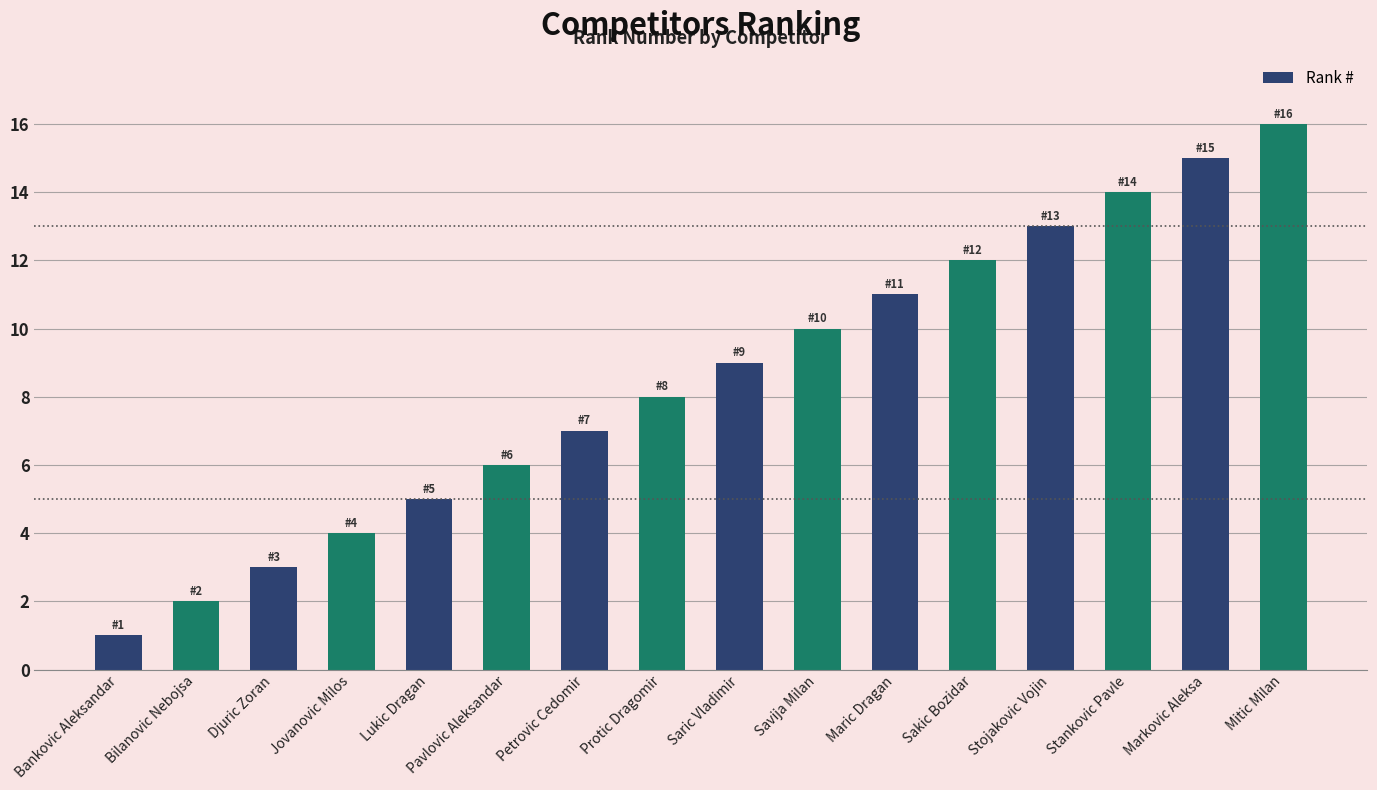

Does the chart contain any negative values?

No